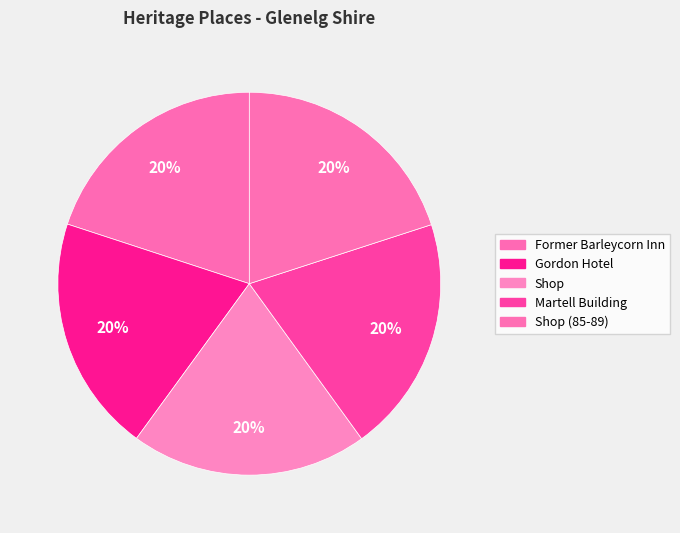

To the nearest percent, what is the combined percentage of Martell Building and Shop (85-89)?

40%